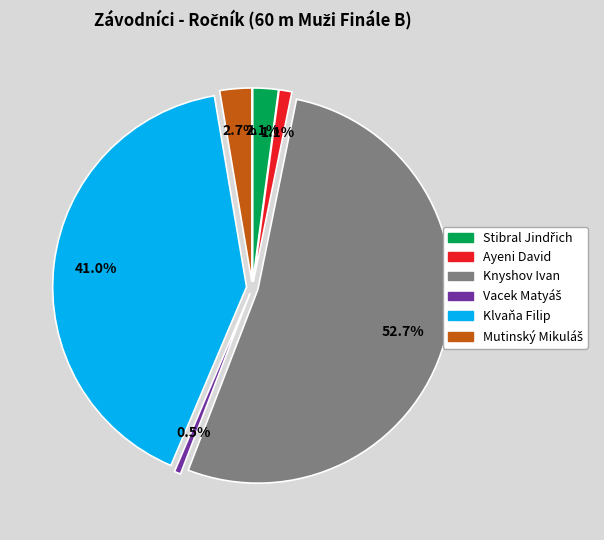

What is the majority slice?

Knyshov Ivan